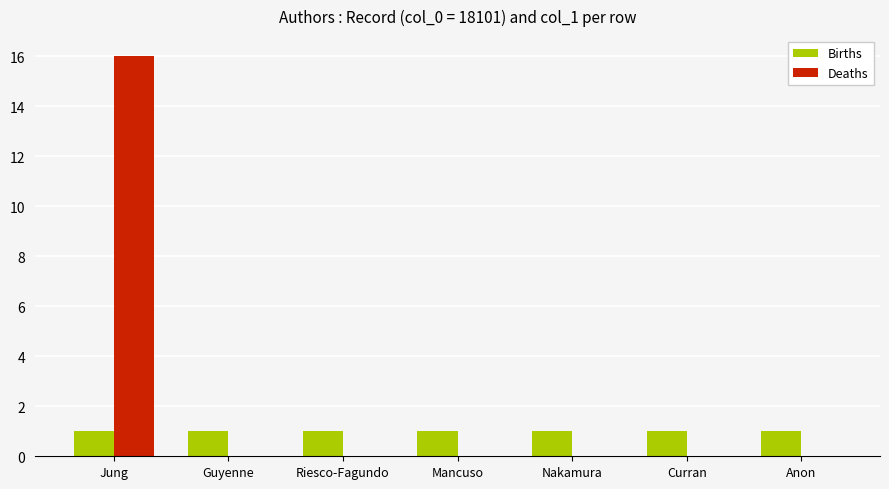

How many series are shown in this chart?

2